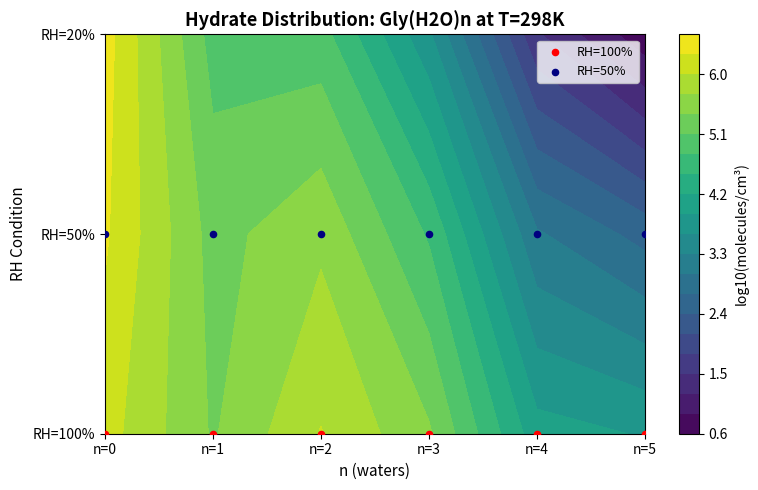

How many distinct data groups are displayed?

2